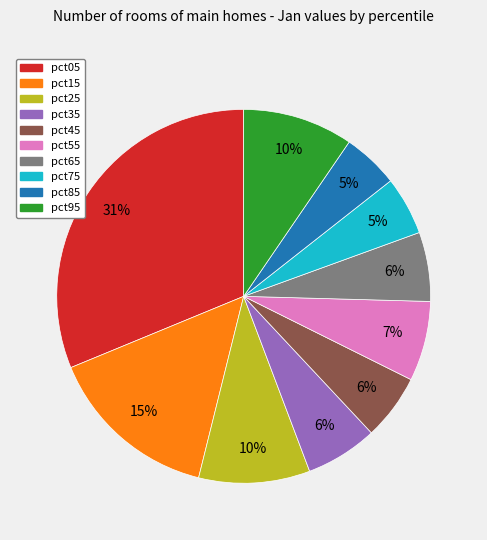

Does pct35 represent more than half of the total?

No